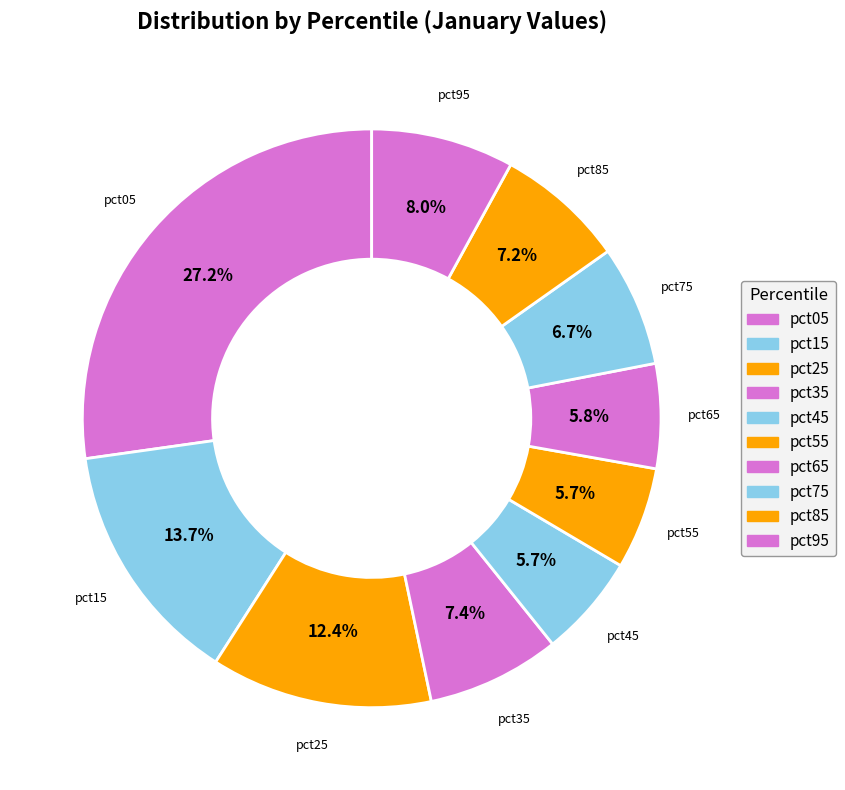

Combined, do pct55 and pct95 account for over 50%?

No